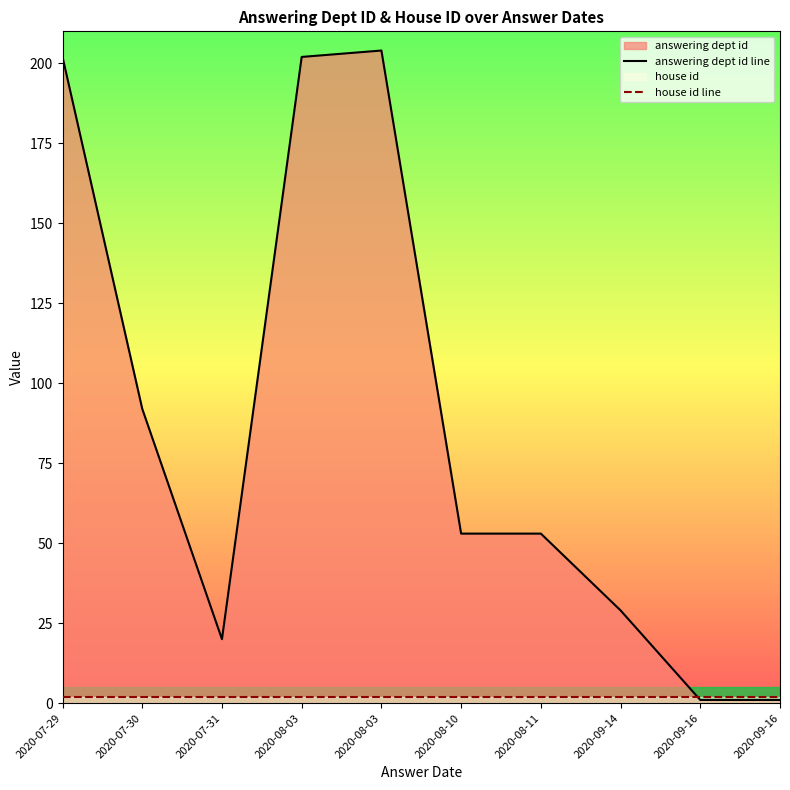

Which series has the widest spread of values?

answering dept id line